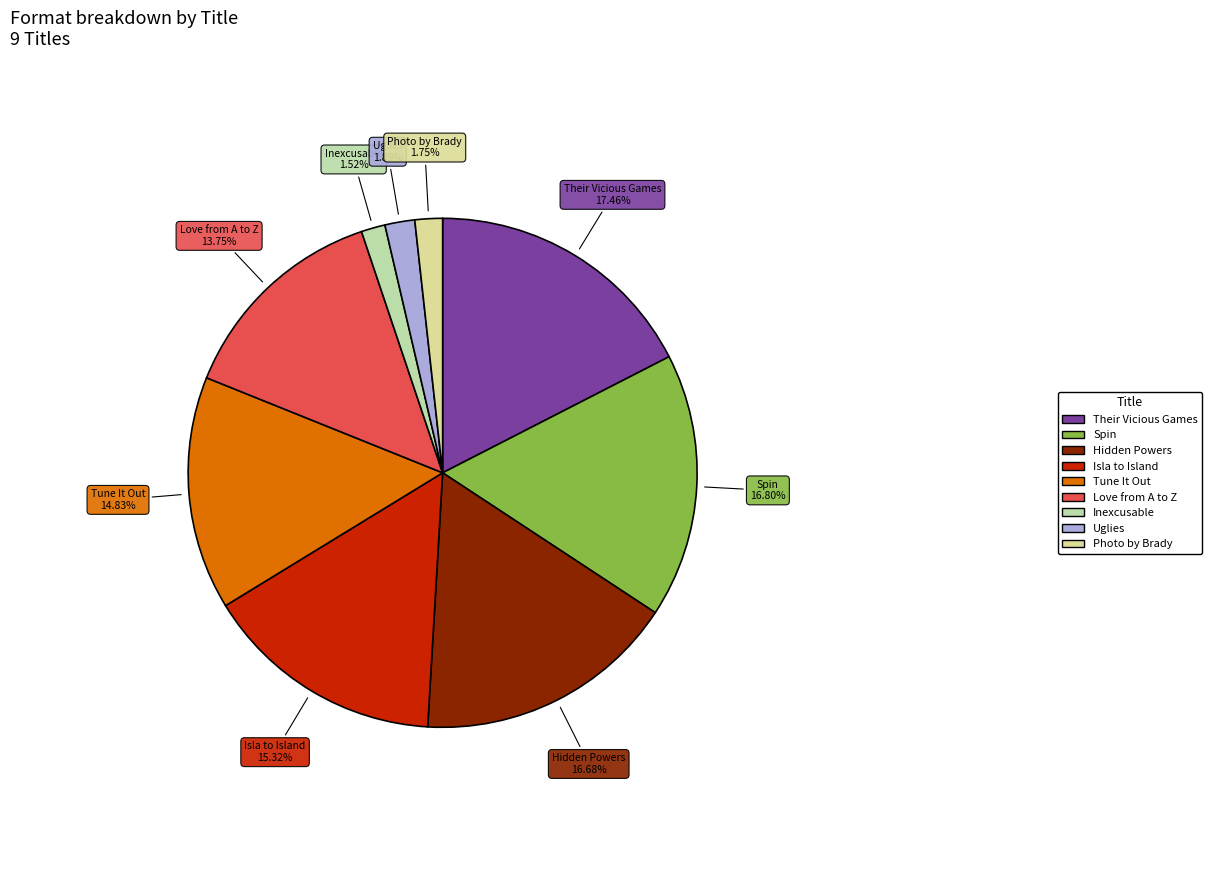

To the nearest percent, what portion does Uglies represent?

2%